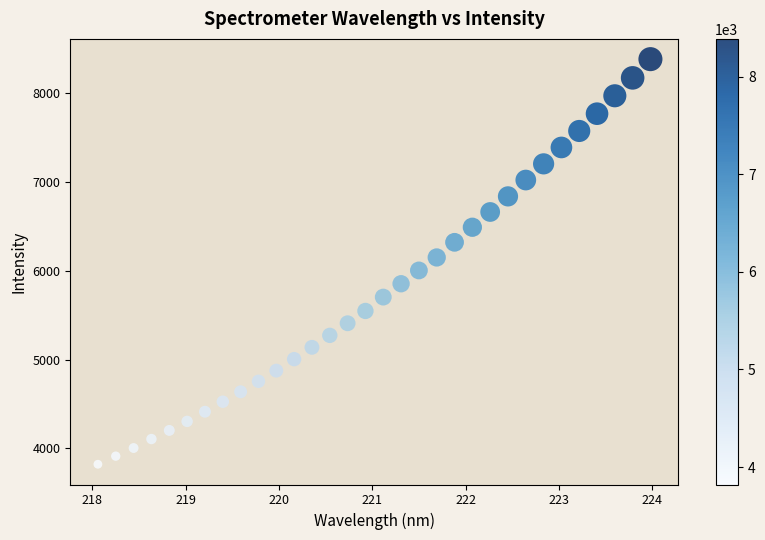

How many points are shown in the scatter plot?

32